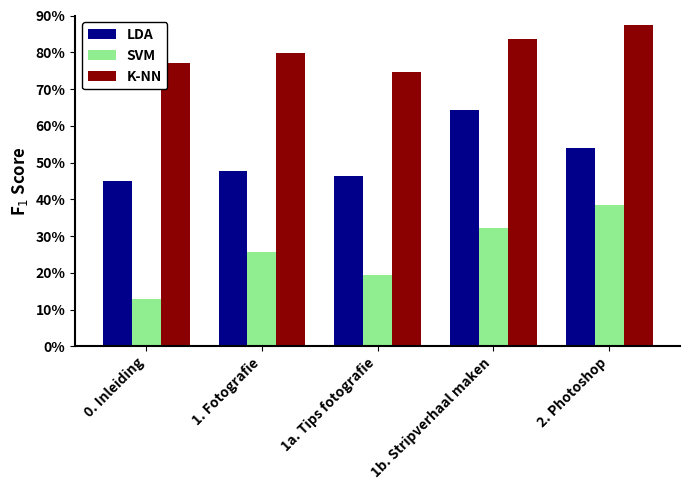

Which category has the highest value in the SVM series?

2. Photoshop